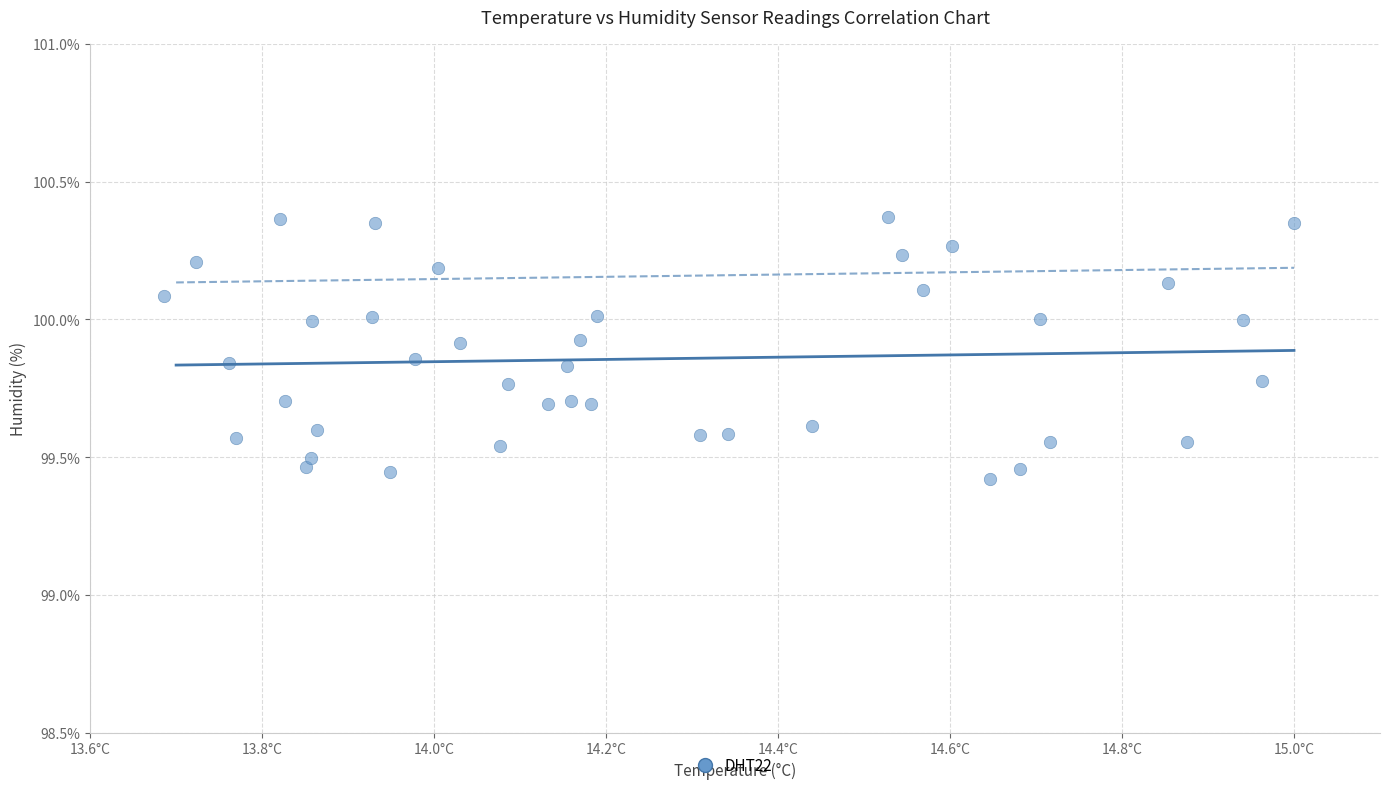

What is the range of Y values (max minus min)?

0.9